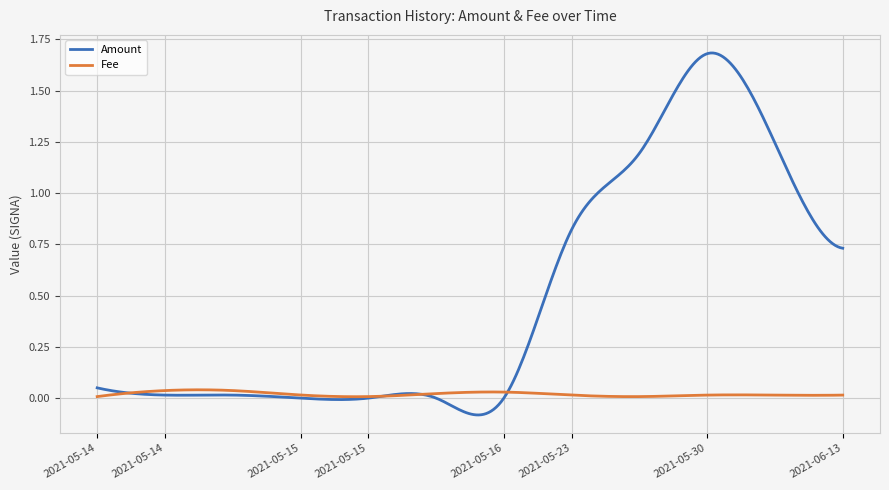

Rank the series by their maximum value, from lowest to highest.

Fee, Amount